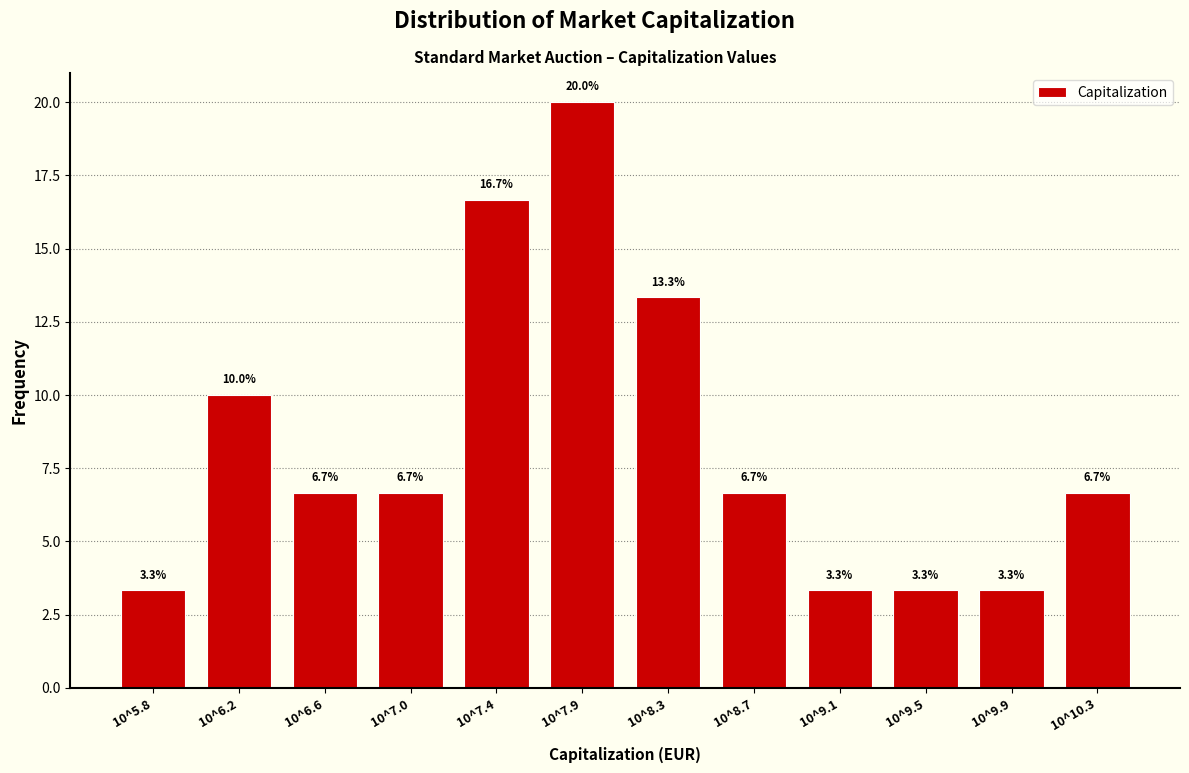

Reading right to left, what are all the values shown in this chart?

6.7	3.3	3.3	3.3	6.7	13.3	20.0	16.7	6.7	6.7	10.0	3.3